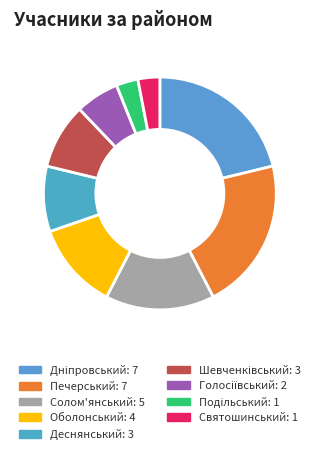

To the nearest percent, what is the difference between the Солом'янський and Печерський slice percentages?

6%